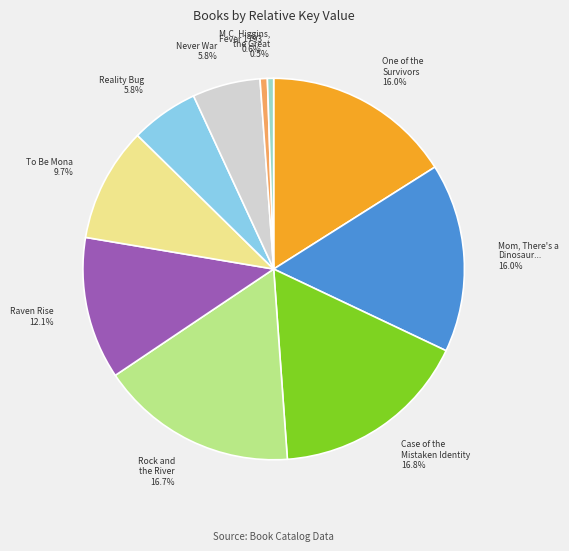

To the nearest percent, what is the difference between the largest and smallest slice percentages?

16%